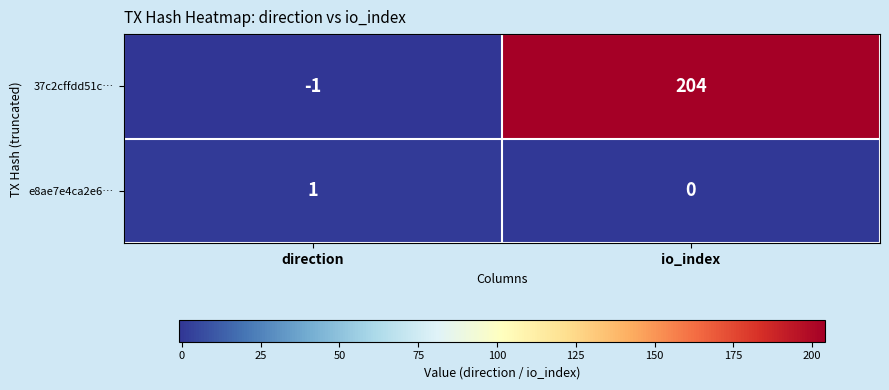

Reading right to left, what are all the values shown in this chart?

37c2cffdd51c…: io_index=204	direction=-1
e8ae7e4ca2e6…: io_index=0	direction=1